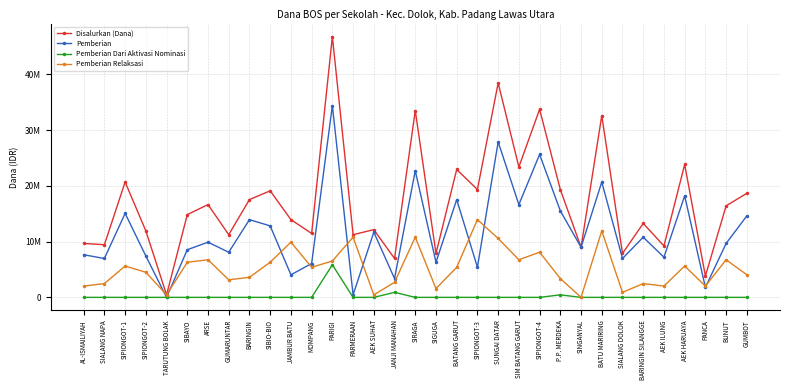

Does the chart have visible grid lines?

Yes